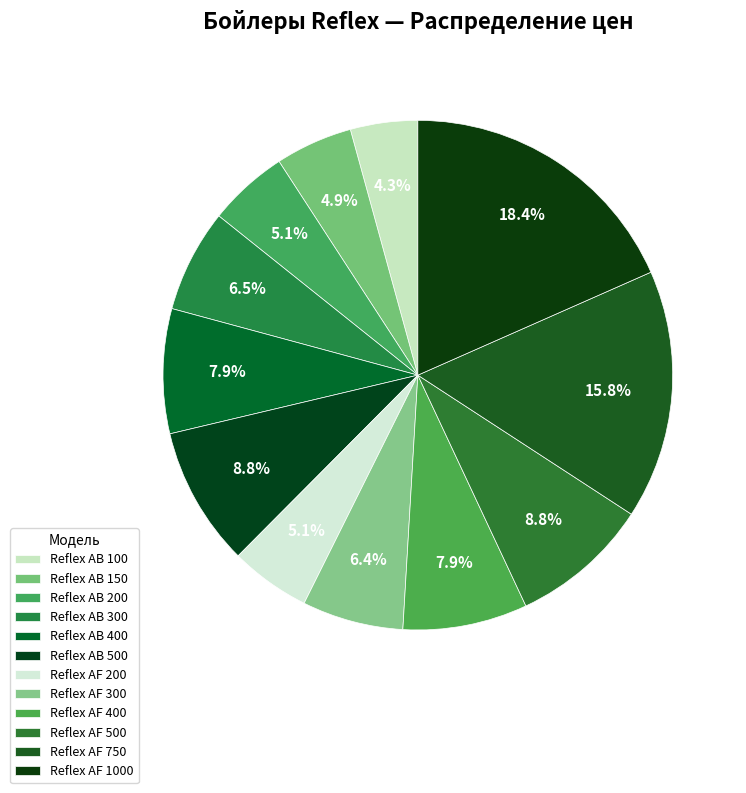

Count the number of slices in the pie.

12